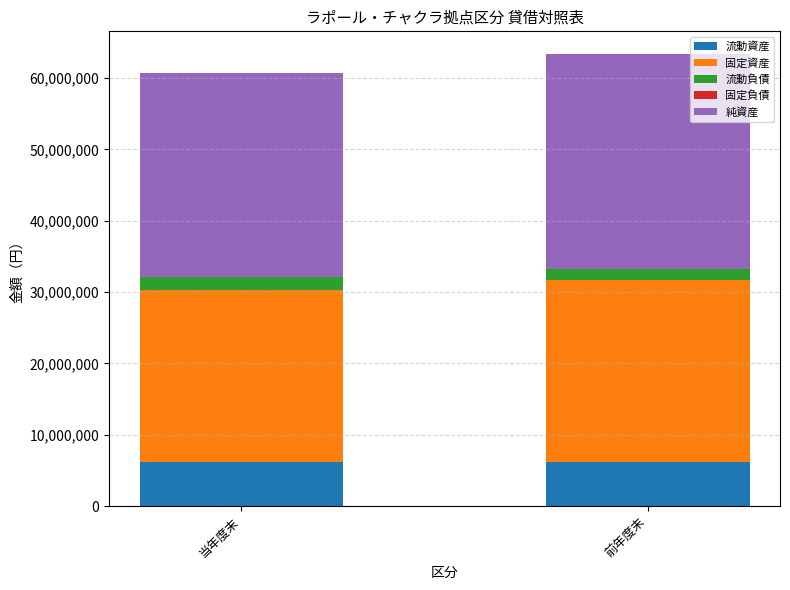

How many data points in 流動資産 are less than 6234277?

1